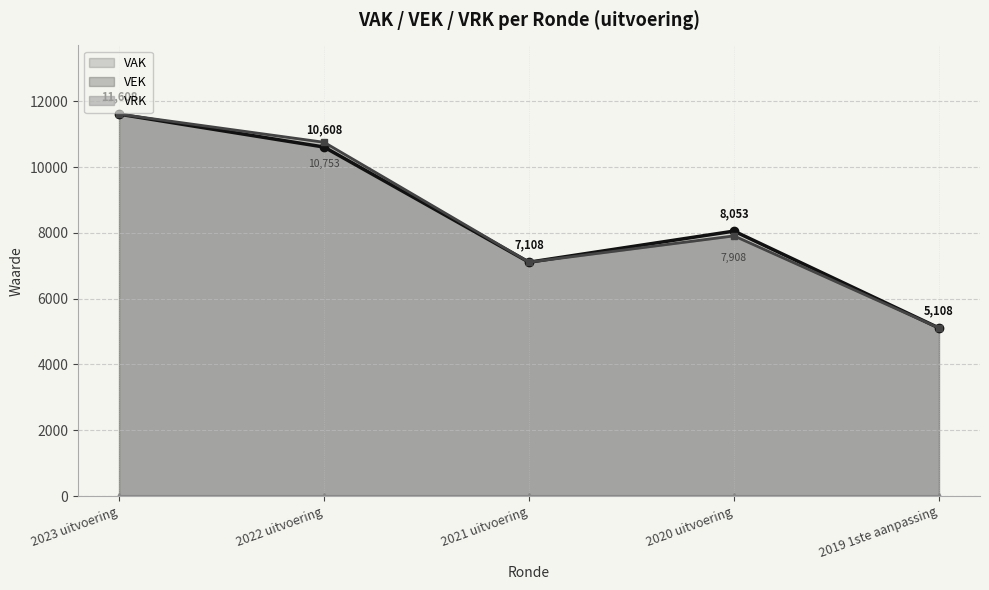

How many values are below 7908?

2